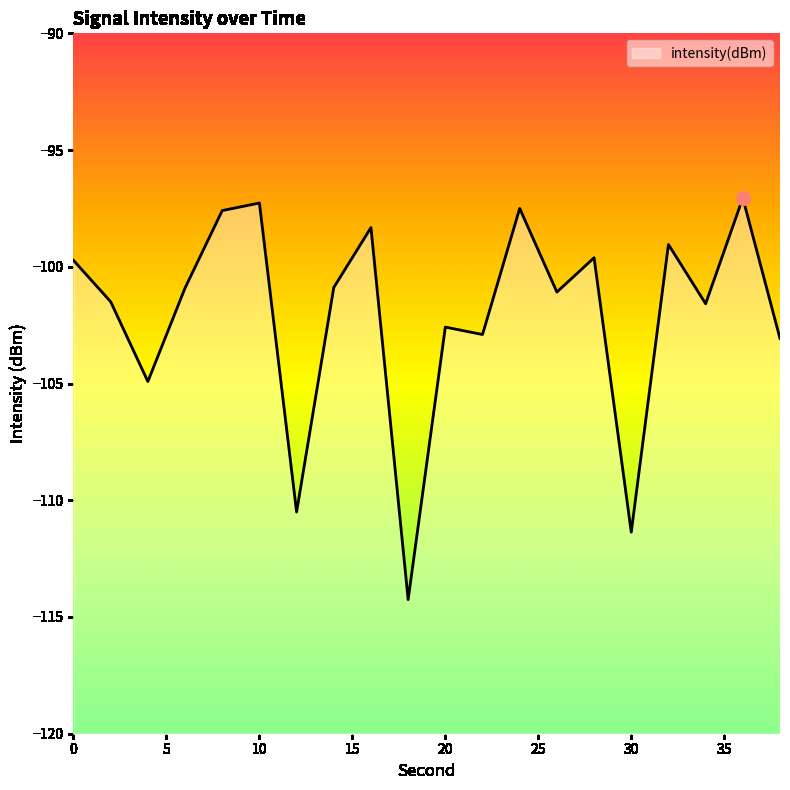

Reading left to right, what are all the values shown in this chart?

-99.7	-101.5	-104.9	-100.9	-97.6	-97.3	-110.5	-100.9	-98.3	-114.3	-102.6	-102.9	-97.5	-101.1	-99.6	-111.4	-99.0	-101.6	-97.1	-103.1